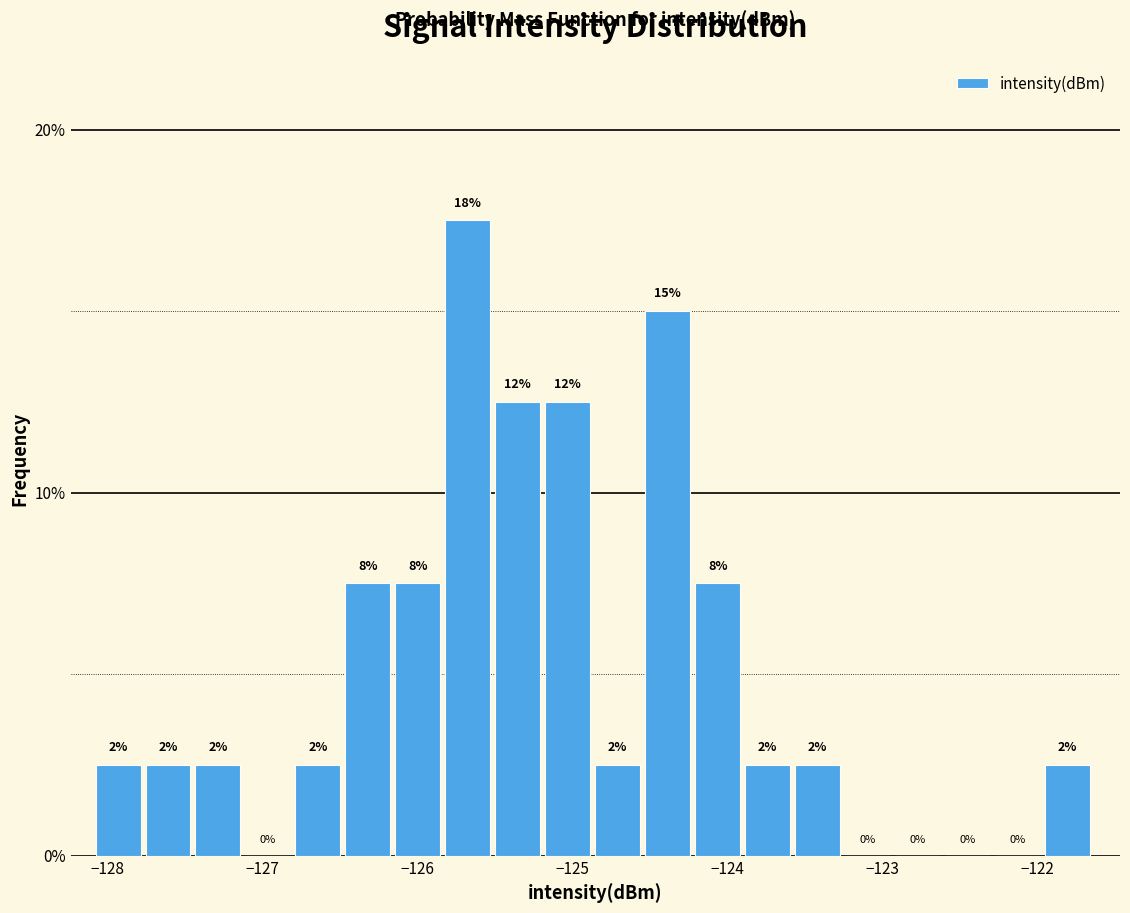

Around what value on the x-axis is the tallest bar? Give the approximate position of its centre, as read against the axis.

-125.7